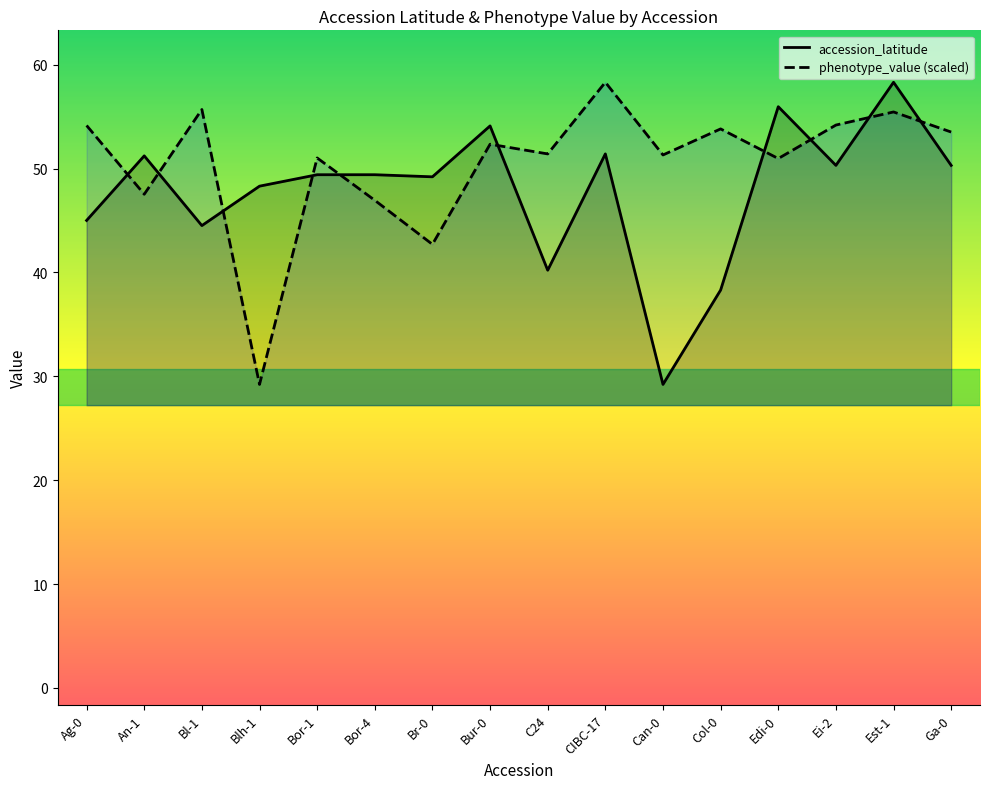

True or false: accession_latitude has a value of 64.8 at Ag-0.

False